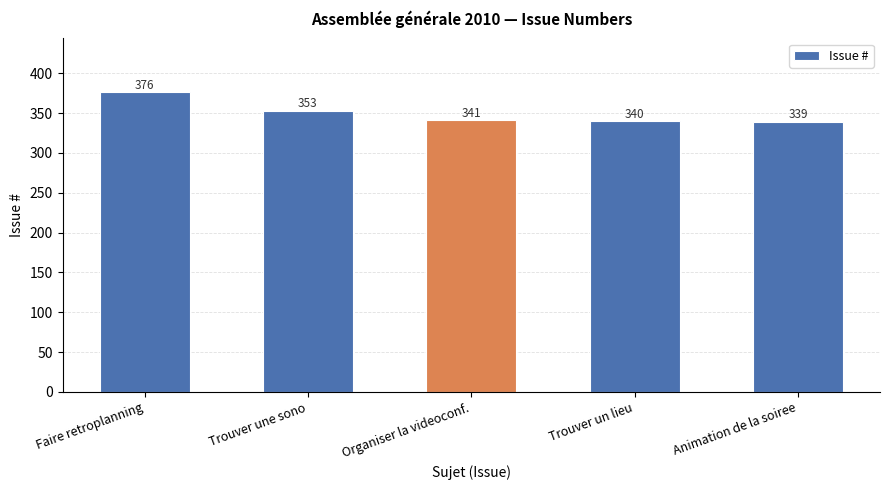

How many distinct data groups are displayed?

1